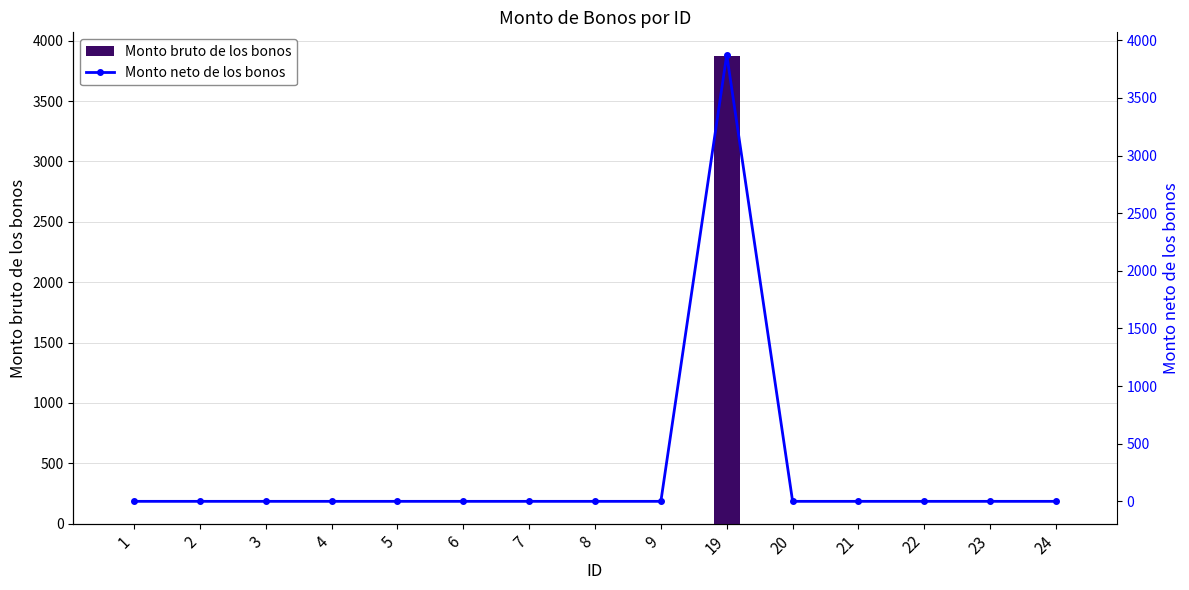

How many distinct data groups are displayed?

2